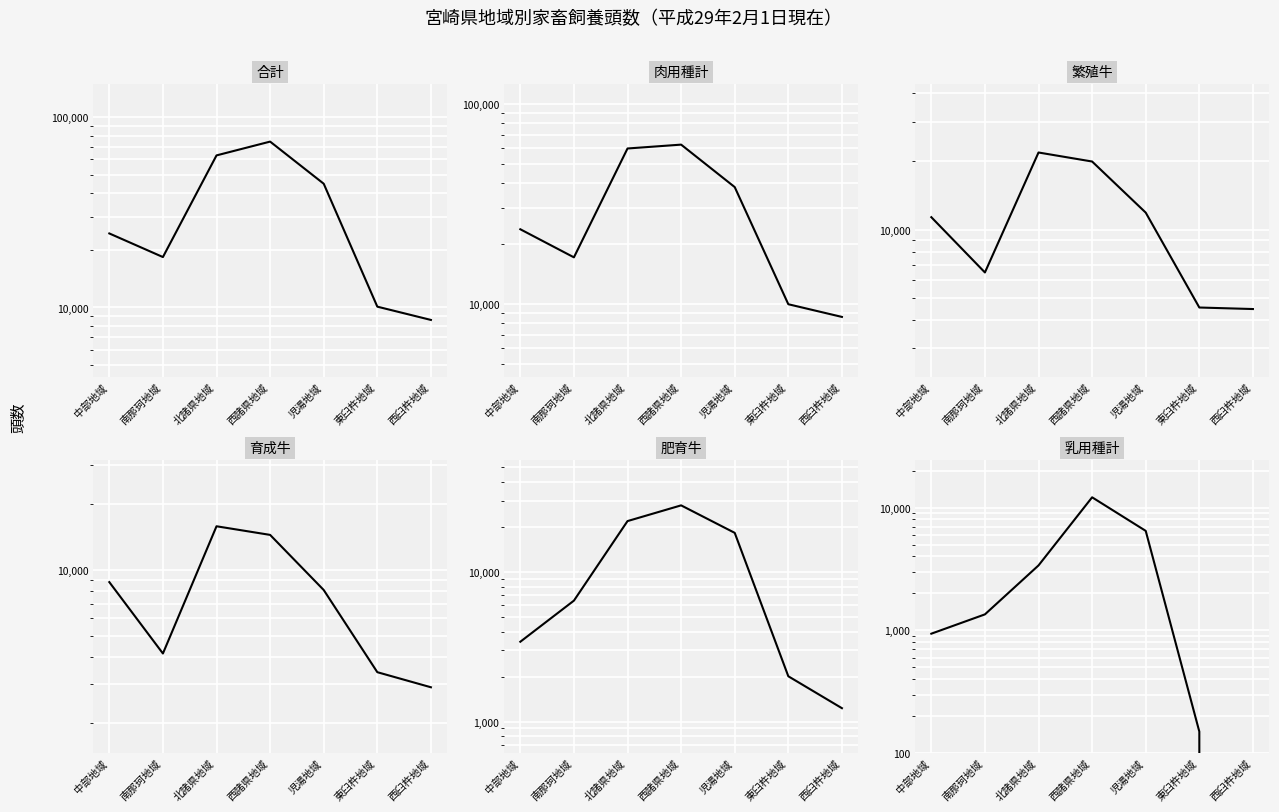

At which category is the sum across all series the highest?

西諸県地域